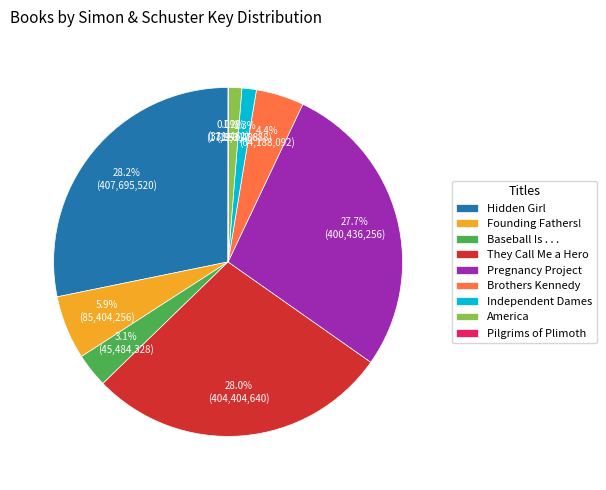

Is the sum of Brothers Kennedy and America greater than half?

No